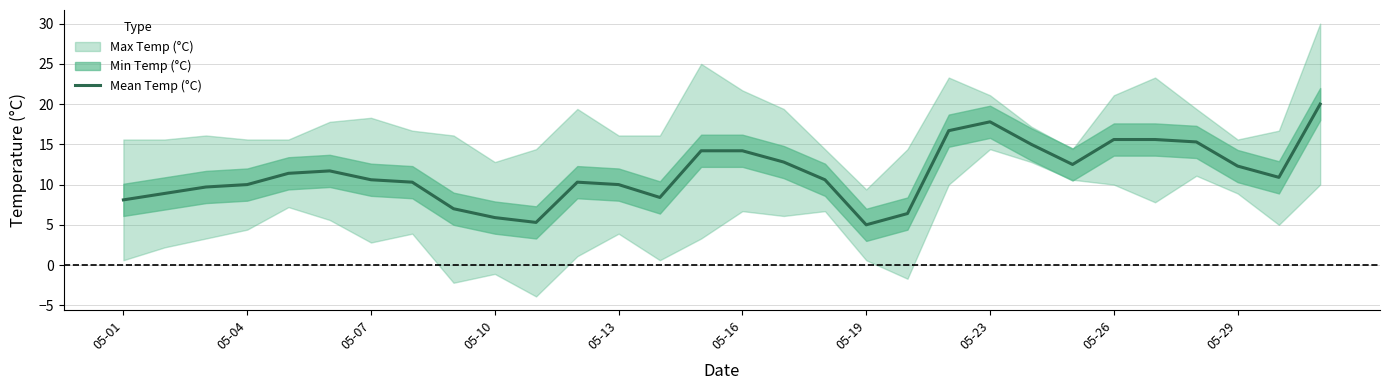

Reading left to right, extract all data points from this chart.

8.1	8.9	9.7	10.0	11.4	11.7	10.6	10.3	7.0	5.9	5.3	10.3	10.0	8.4	14.2	14.2	12.8	10.6	5.0	6.4	16.7	17.8	15.0	12.5	15.6	15.6	15.3	12.3	10.9	20.0